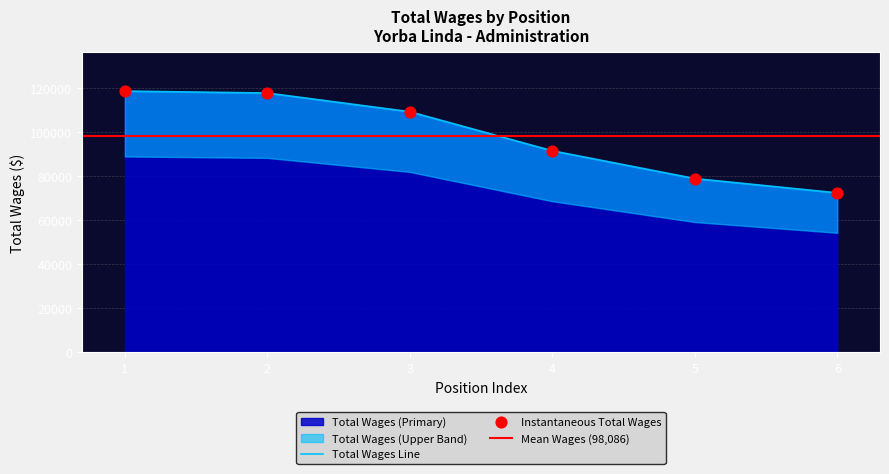

The value of Total Wages (Primary) at 2 is 117745. True or false?

True